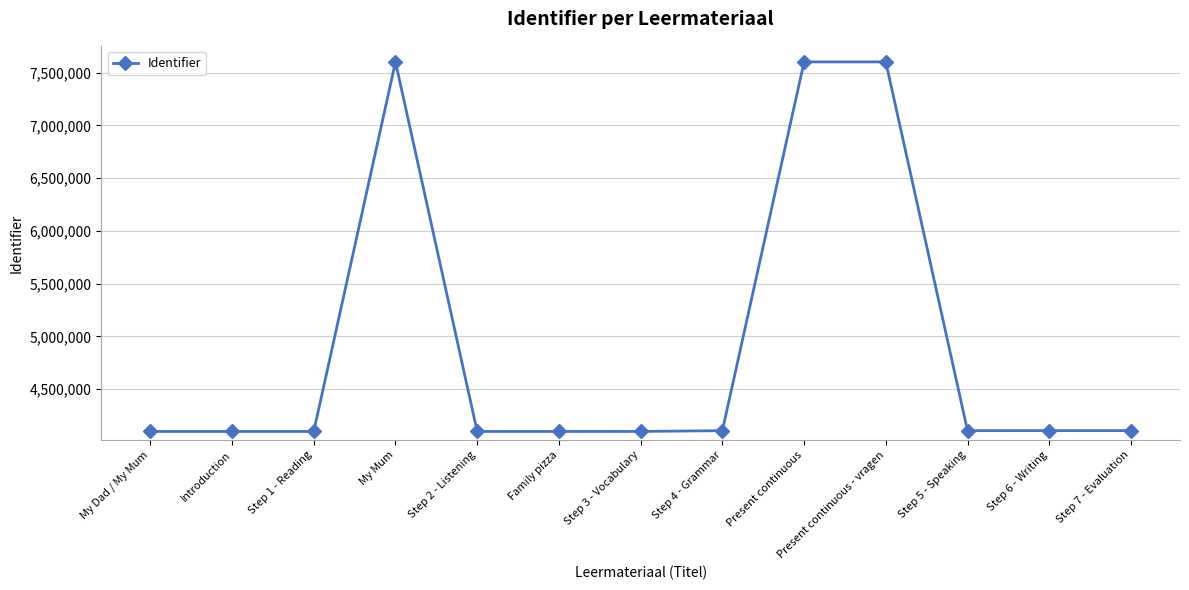

What is the approximate value at My Dad / My Mum?

4100181